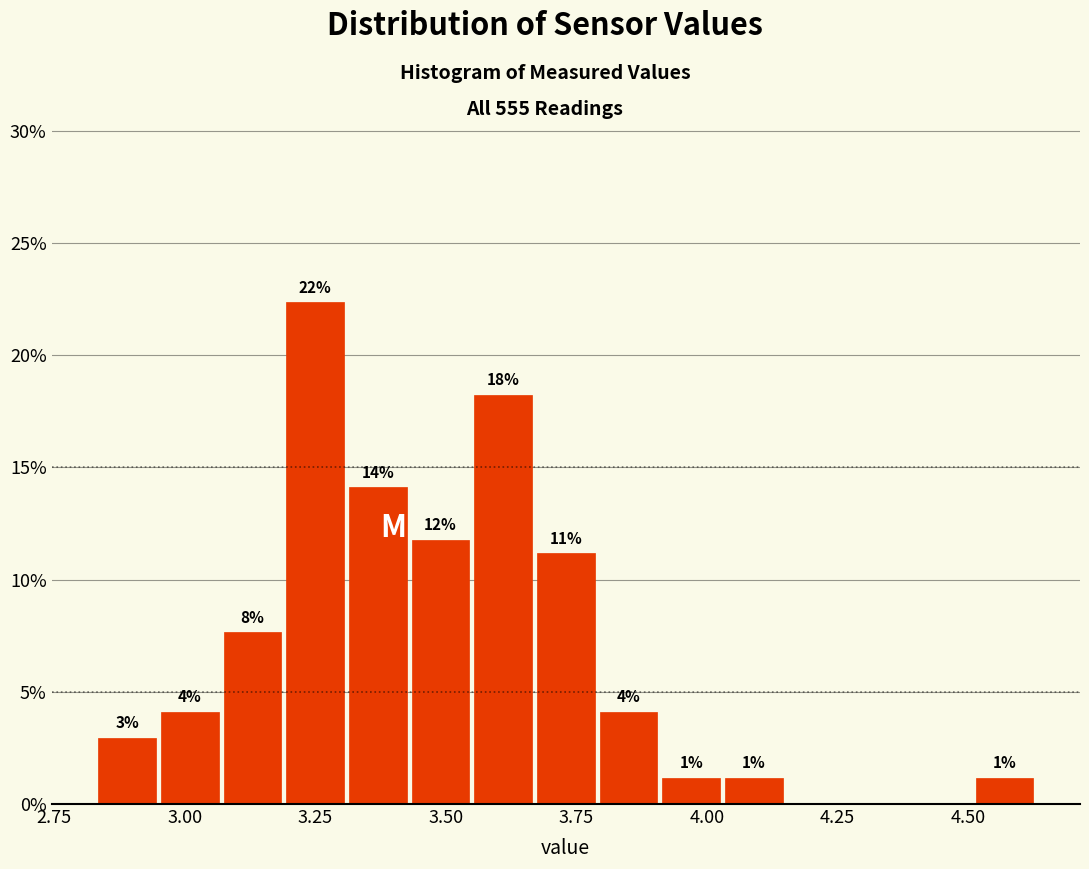

Read against the x-axis, roughly where is the centre of the tallest bar?

3.25